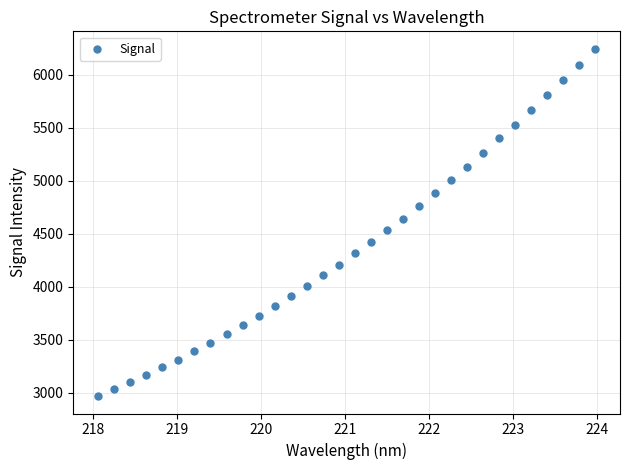

What is the range of Y values (max minus min)?

3279.5